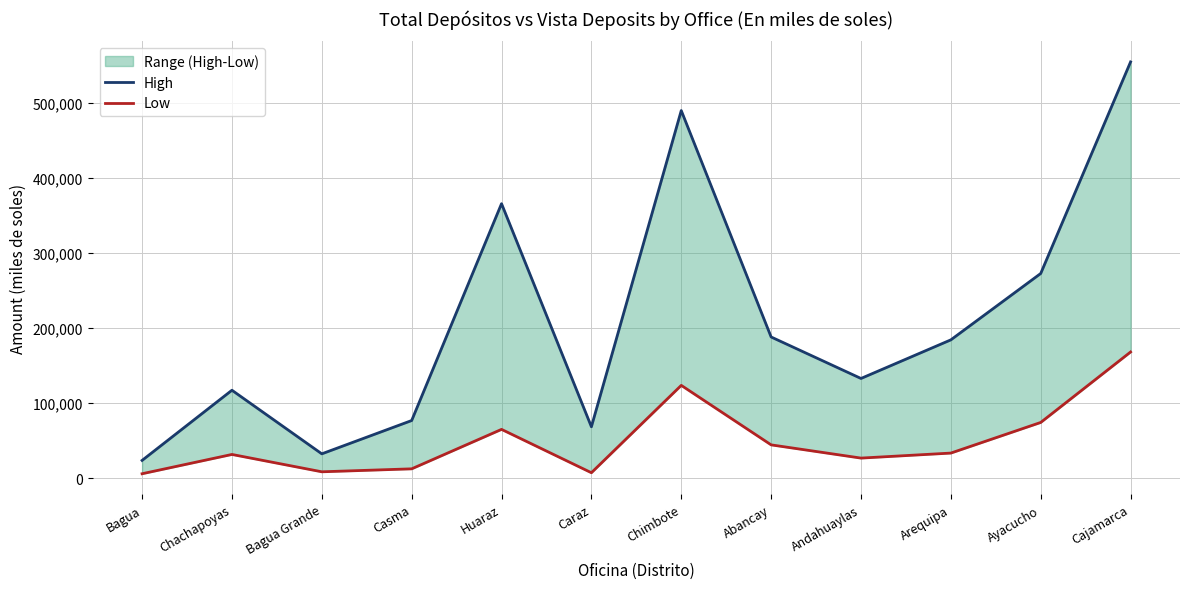

True or false: Low has a value of 31467.8 at Chachapoyas.

True